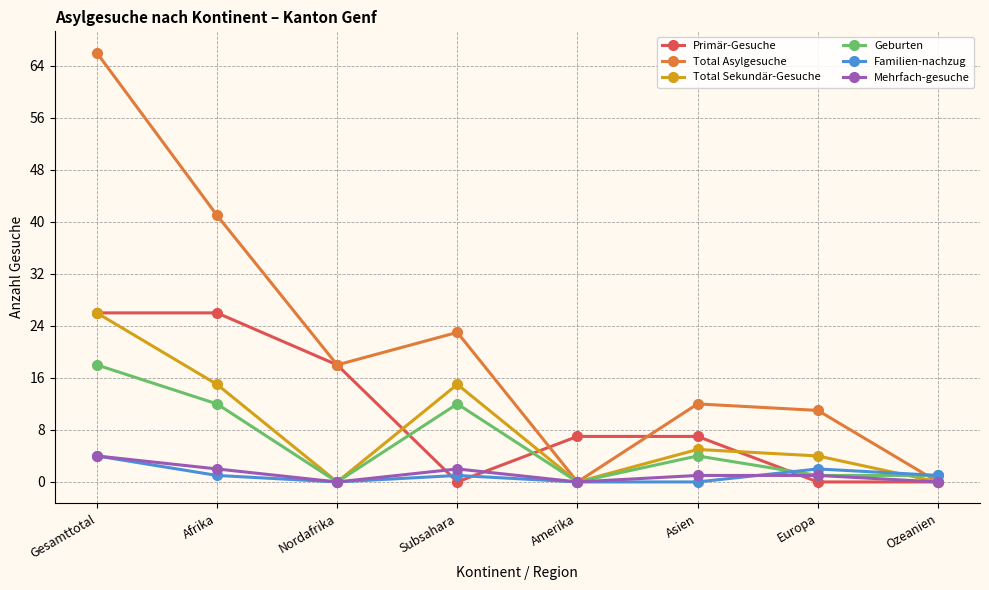

Which series has the largest range (max minus min)?

Total Asylgesuche